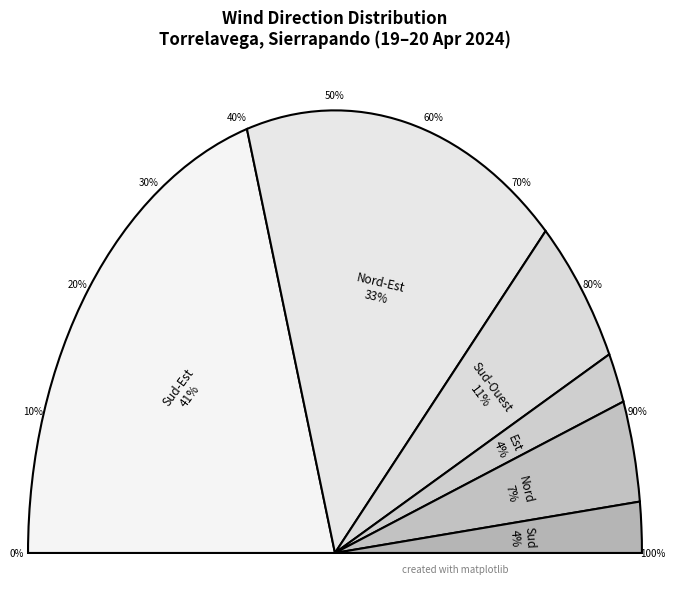

True or false: Nord accounts for 10% of the total.

True